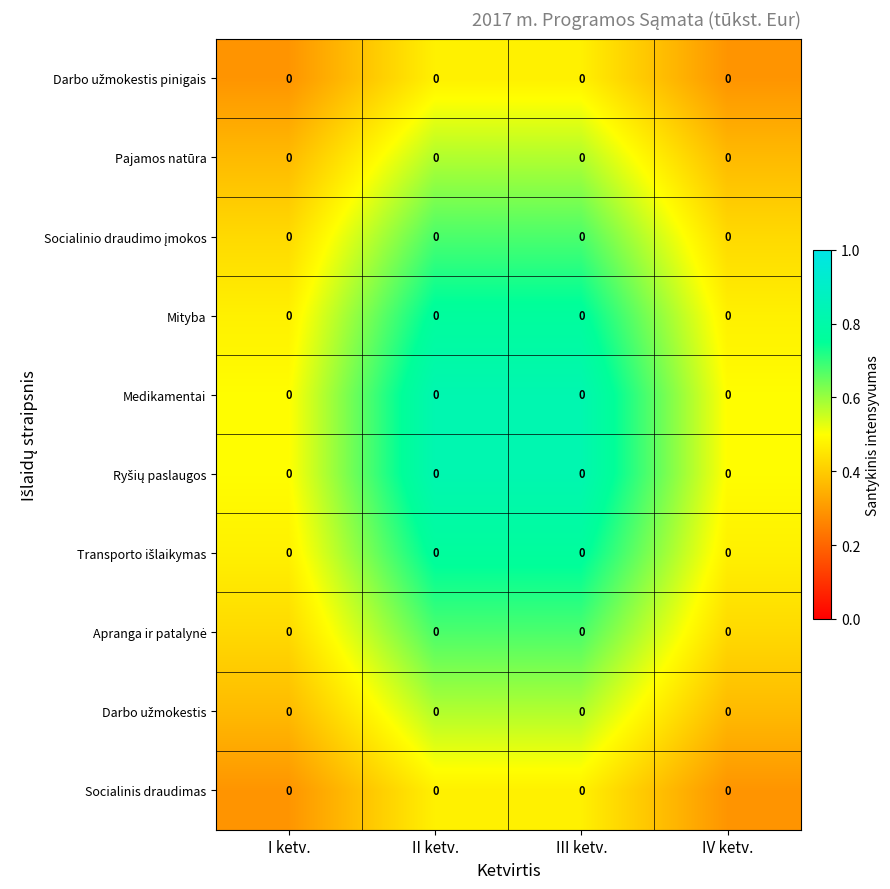

At which category is the sum across all series the highest?

III ketv.